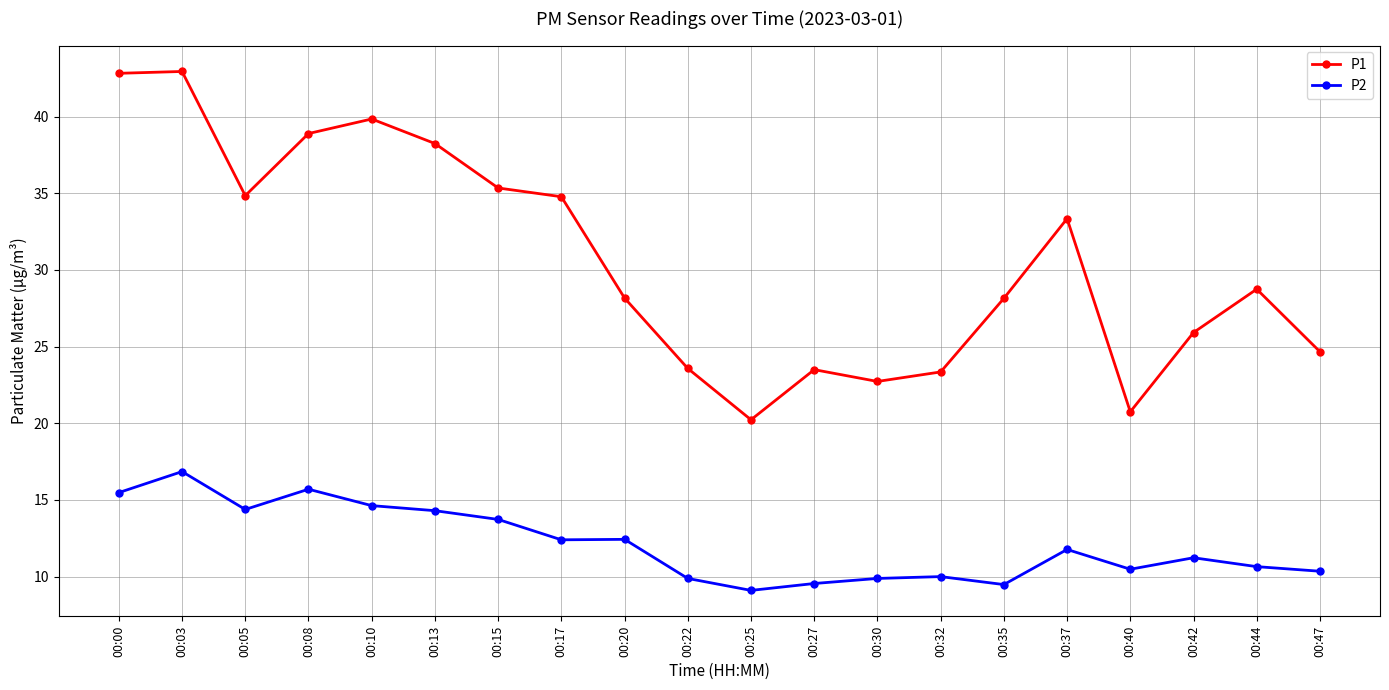

What is the difference between the P2 values at 00:42 and 00:17?

1.2